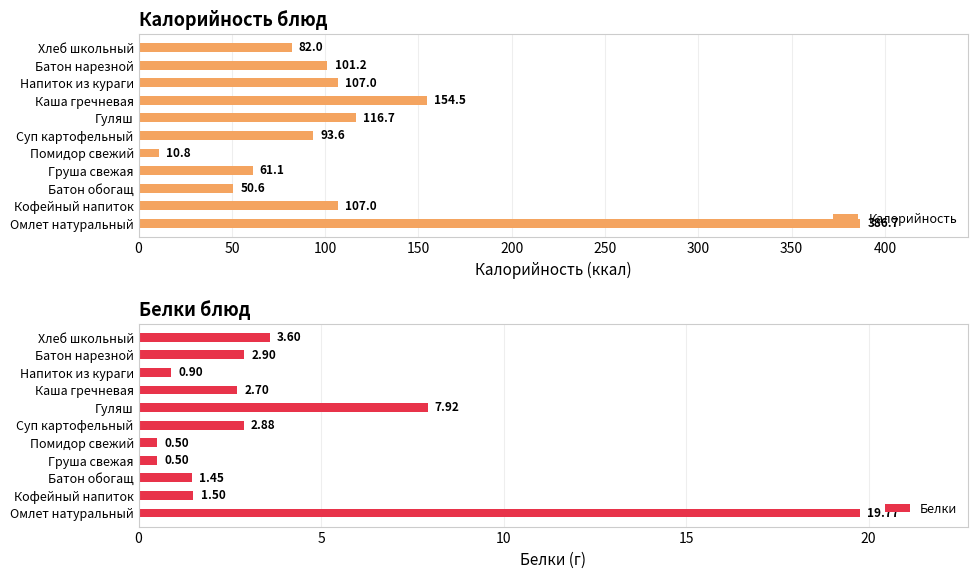

What is the difference between the second highest and second lowest values in the Калорийность series?

103.9